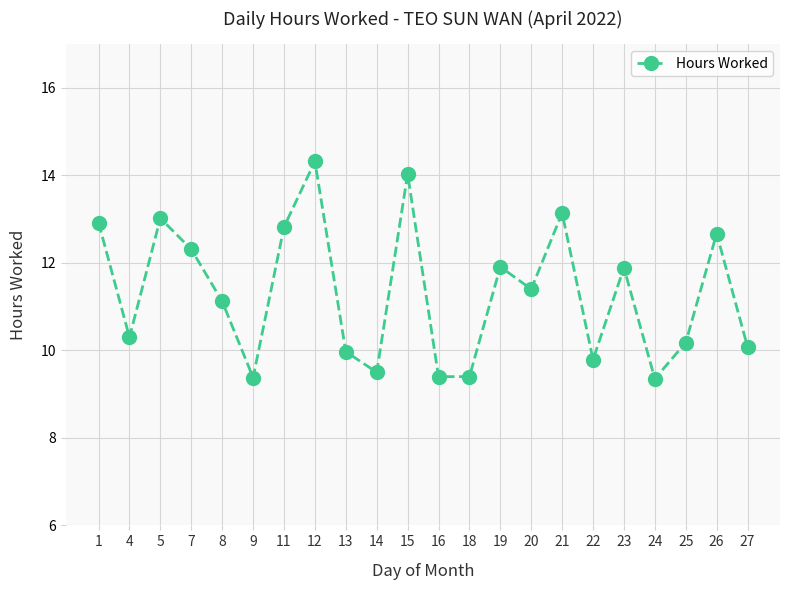

What is the greatest value displayed?

14.3